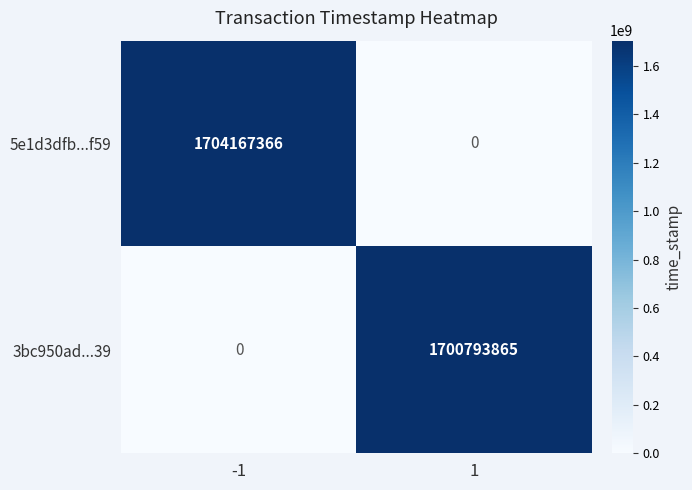

Reading right to left, transcribe all the data shown in this chart.

5e1d3dfb...f59: 1=0	-1=1704167366
3bc950ad...39: 1=1700793865	-1=0